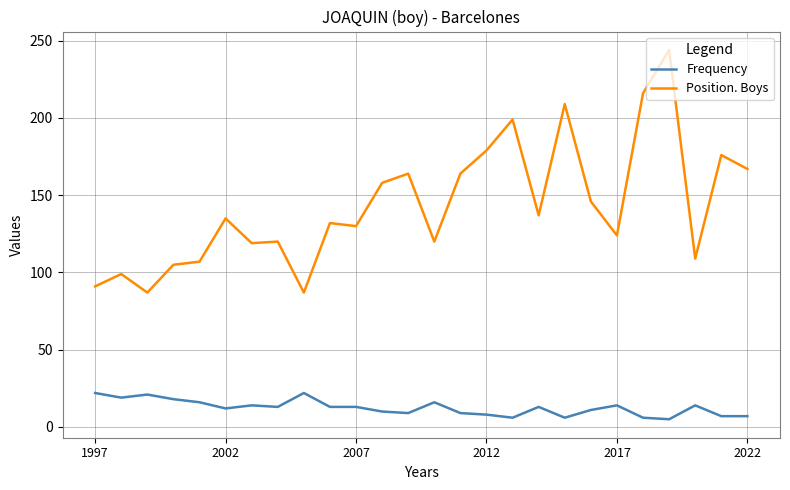

True or false: Position. Boys has more than 0 points higher than both neighbors.

True